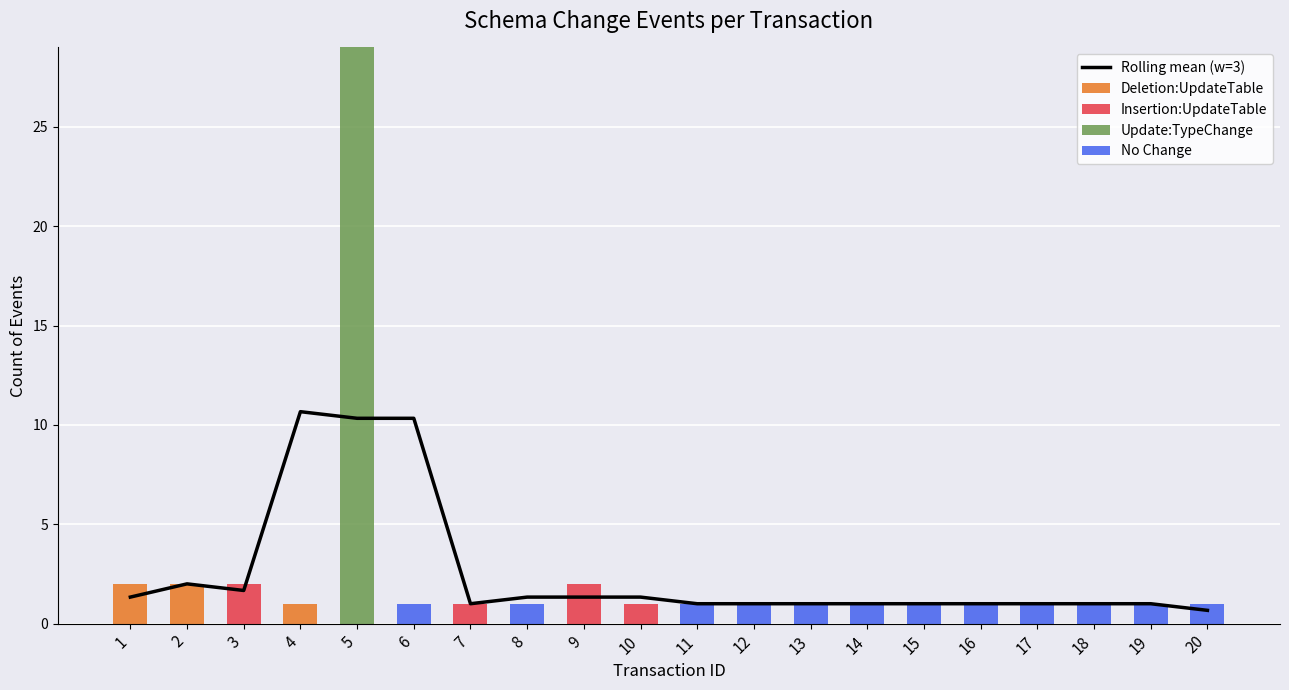

Count the number of categories in the chart.

20